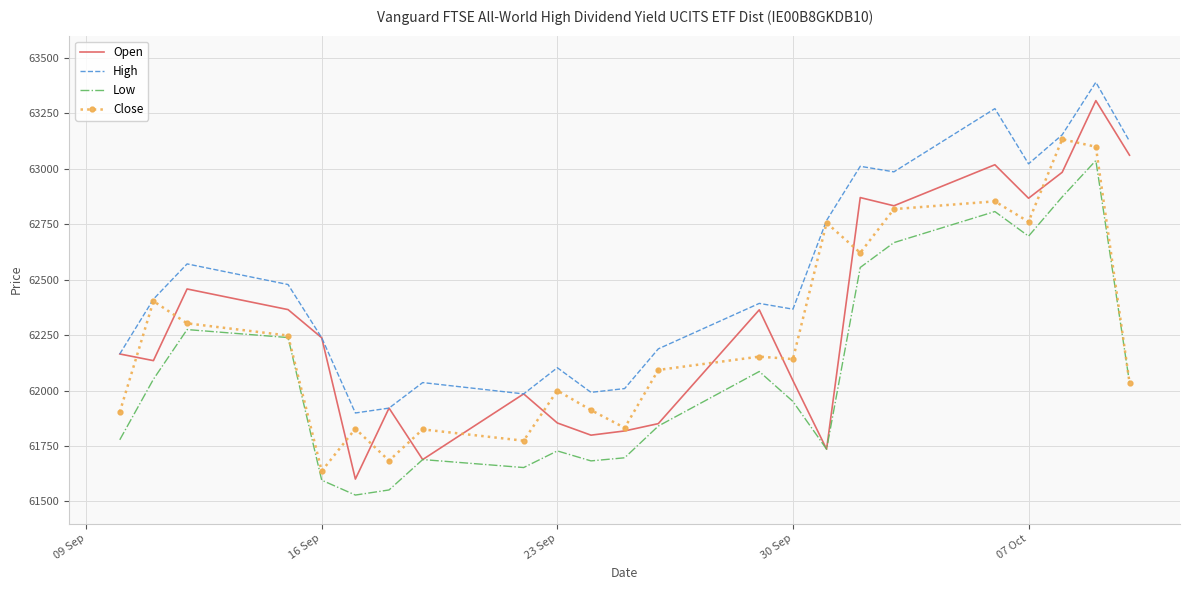

What is the greatest value displayed?

63390